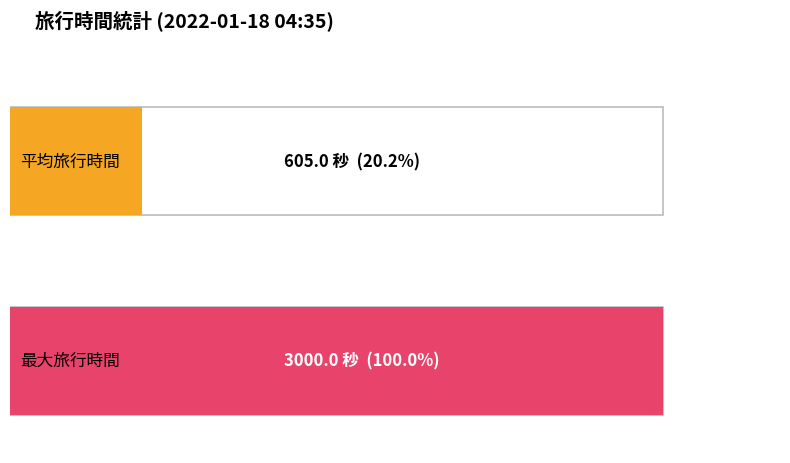

Count the number of data series in this chart.

1